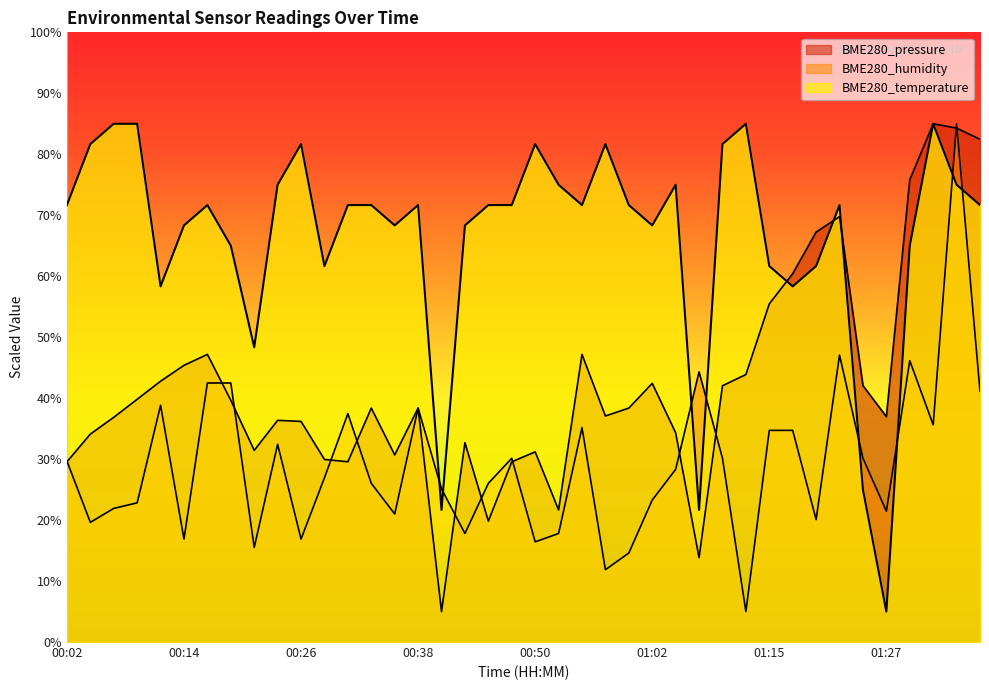

What is the value of the BME280_pressure_kPa point at the 39th from the left?

84.3